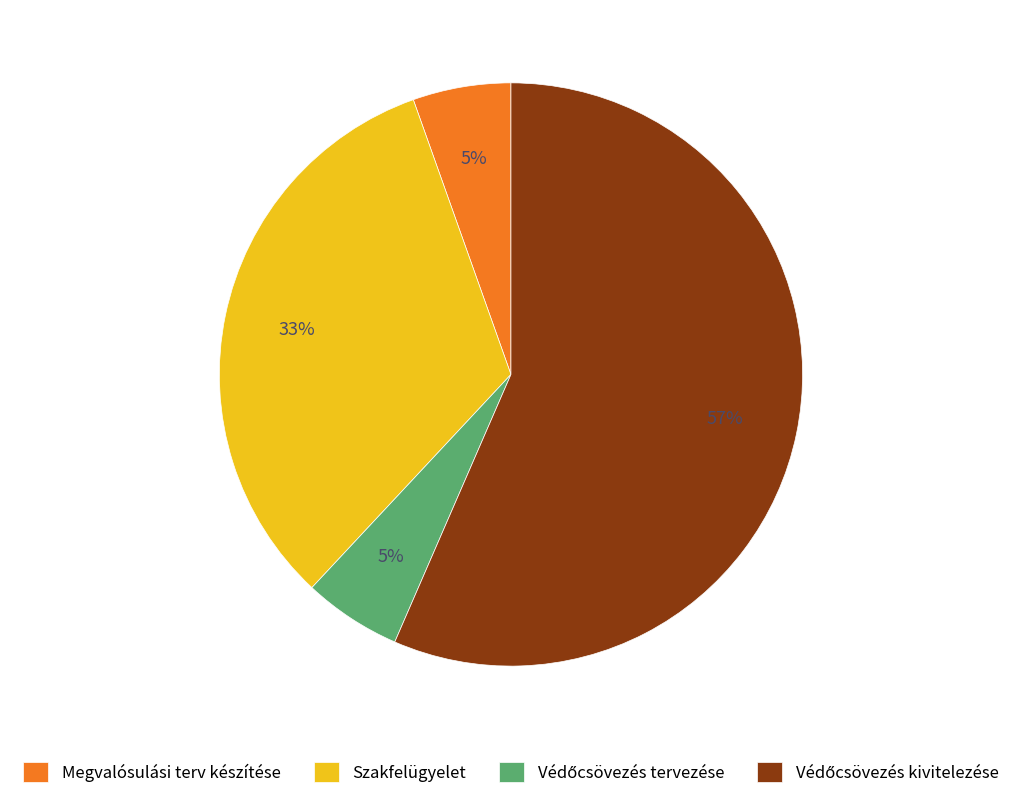

How many slices are in this pie chart?

4